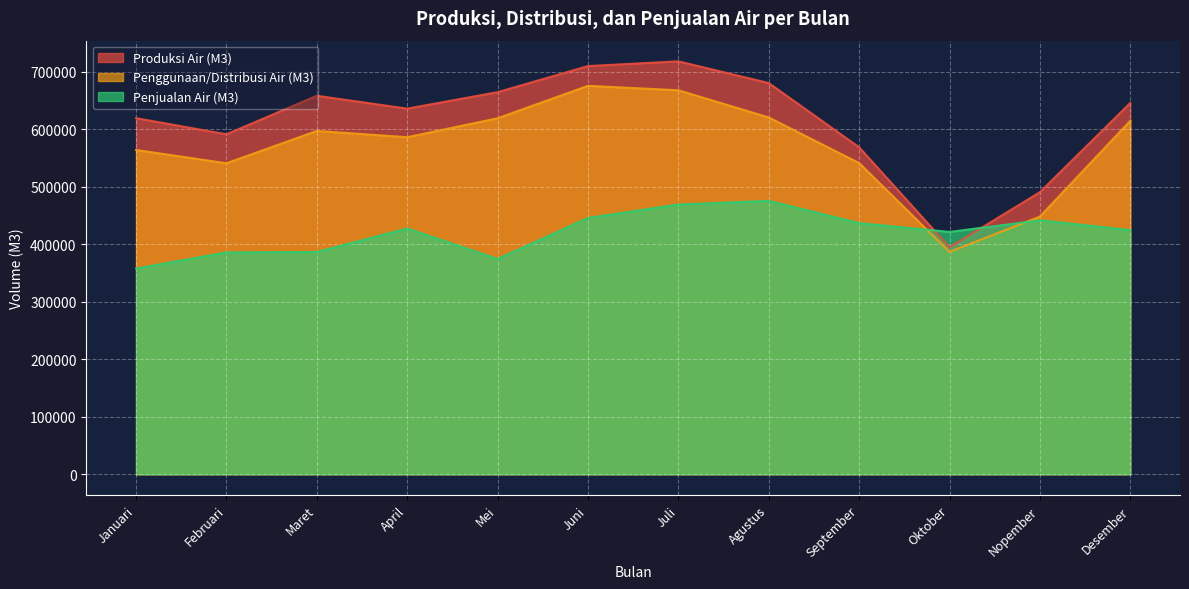

At how many categories does at least one series exceed 629595?

7